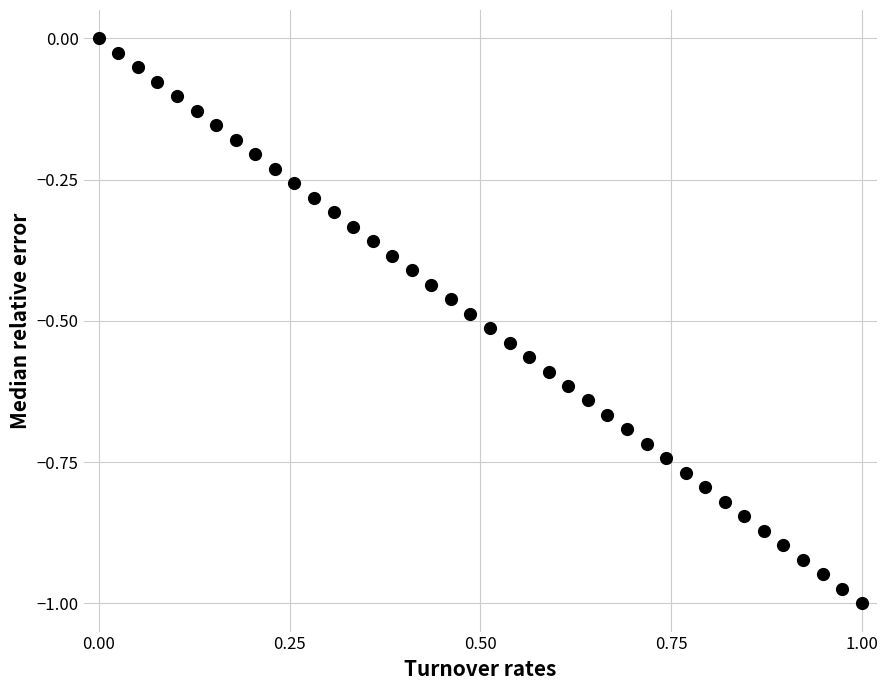

What is the range of Y values (max minus min)?

1.0